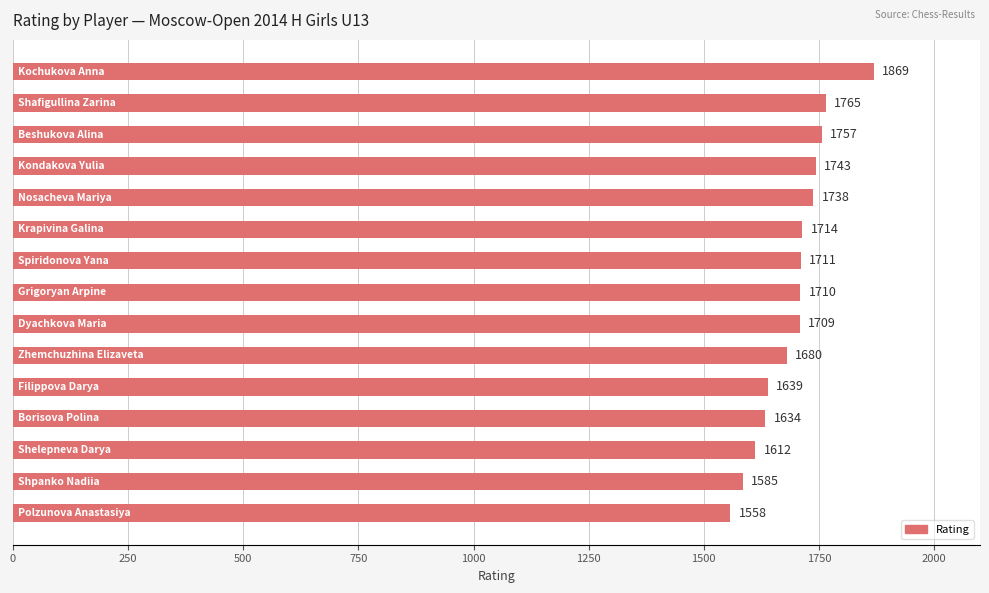

What is the greatest value displayed?

1869